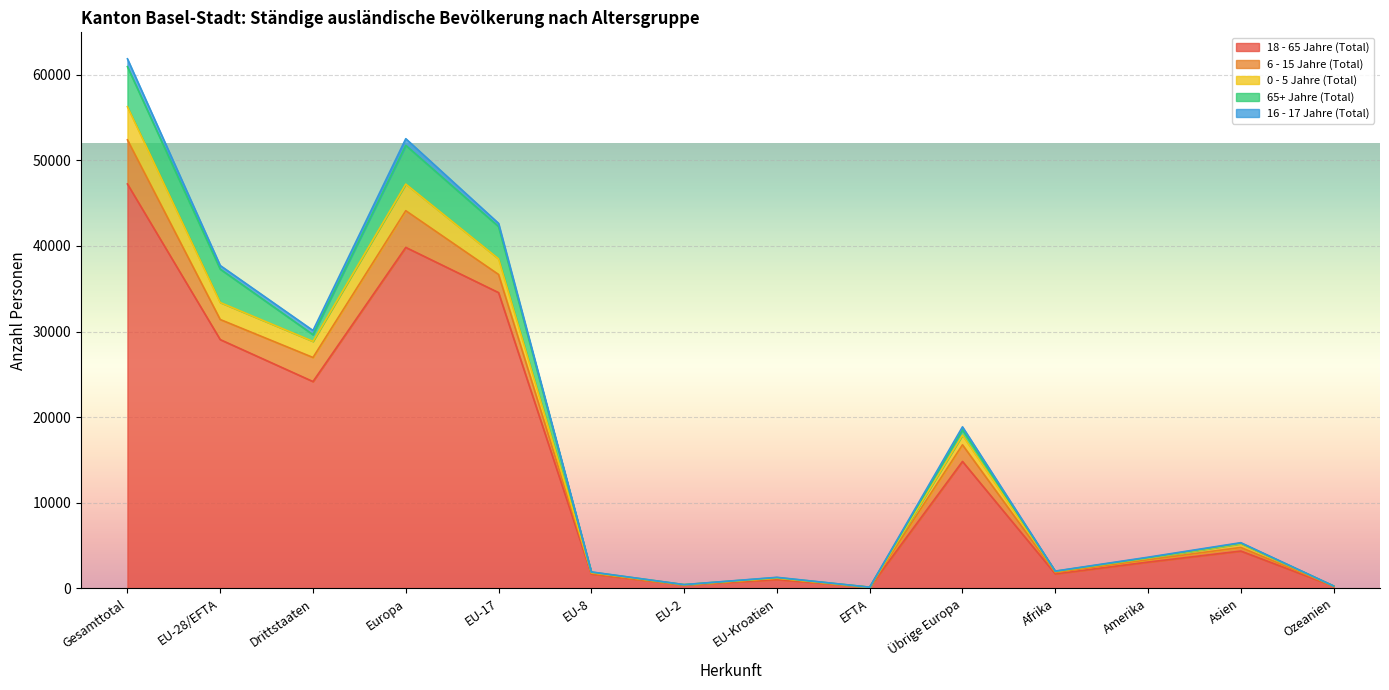

What position from the right is Ozeanien?

1